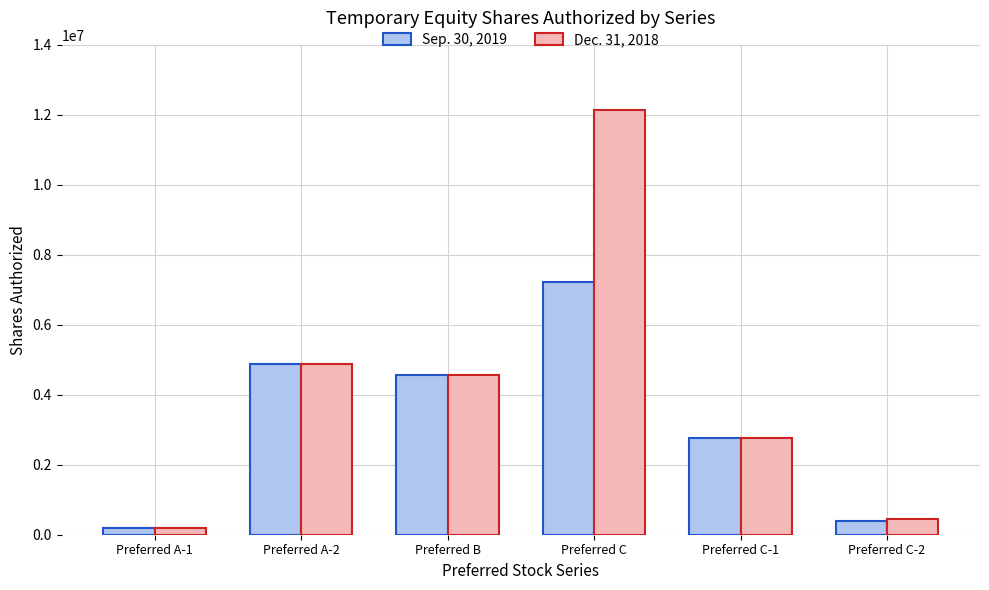

At which label does Sep. 30, 2019 first exceed 4556094?

Preferred A-2